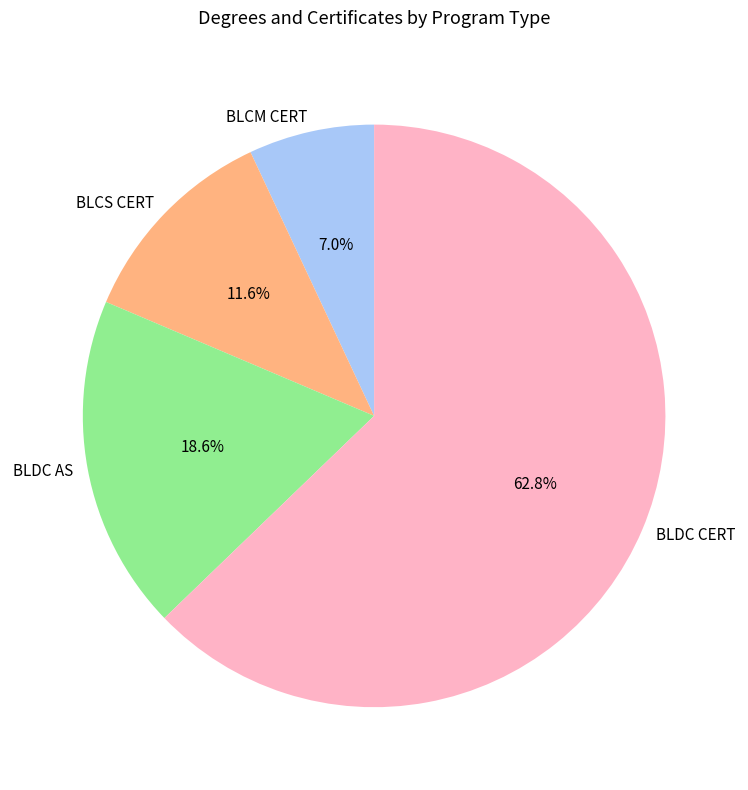

Which category accounts for the majority?

BLDC CERT